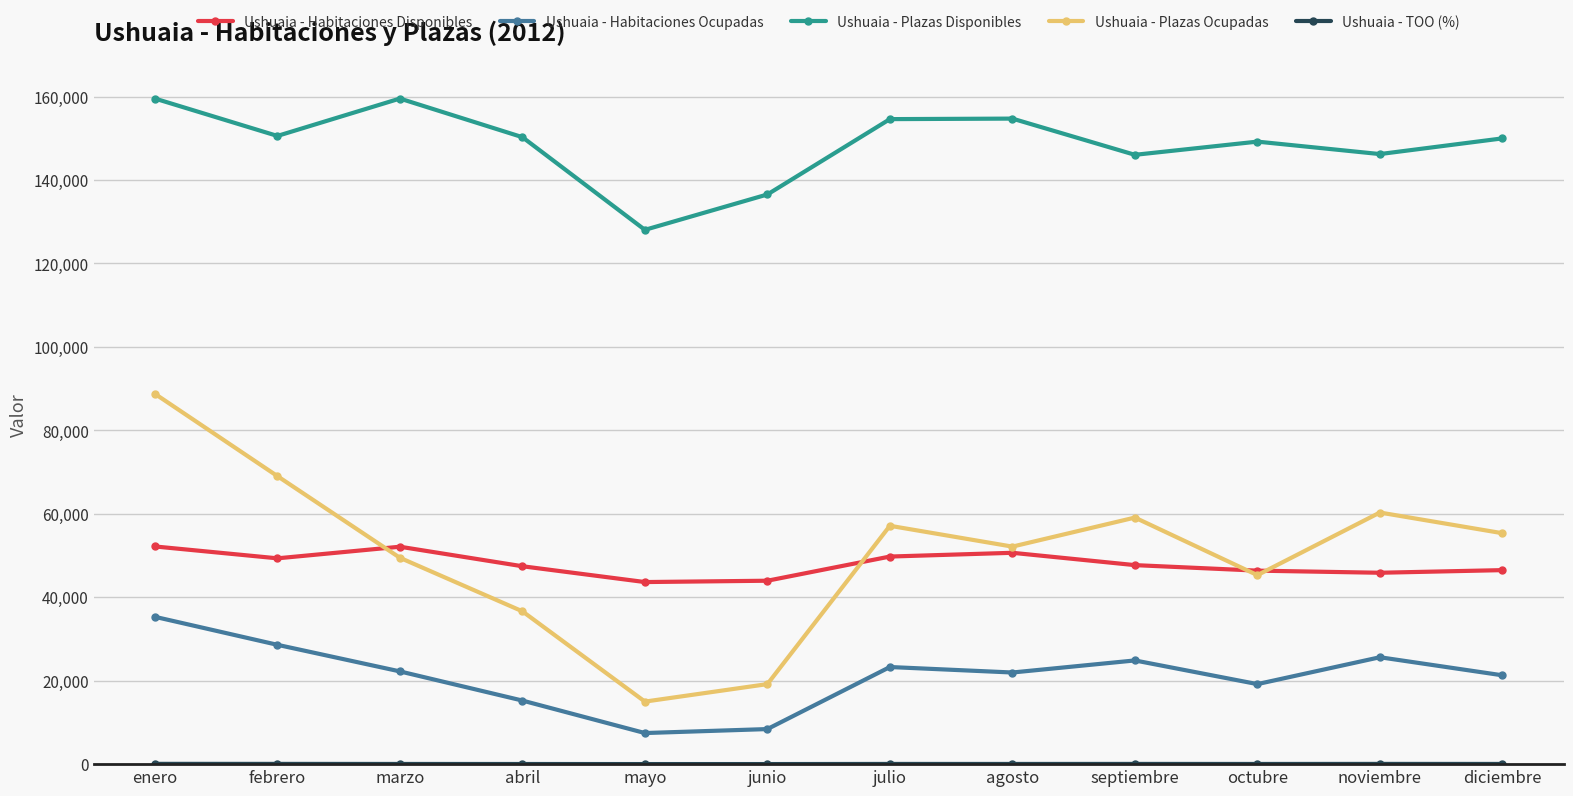

Count the number of data series in this chart.

5